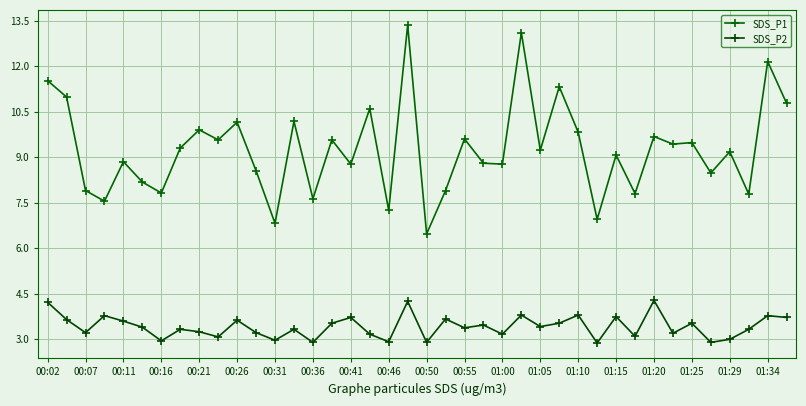

How many lines are shown in the chart?

2